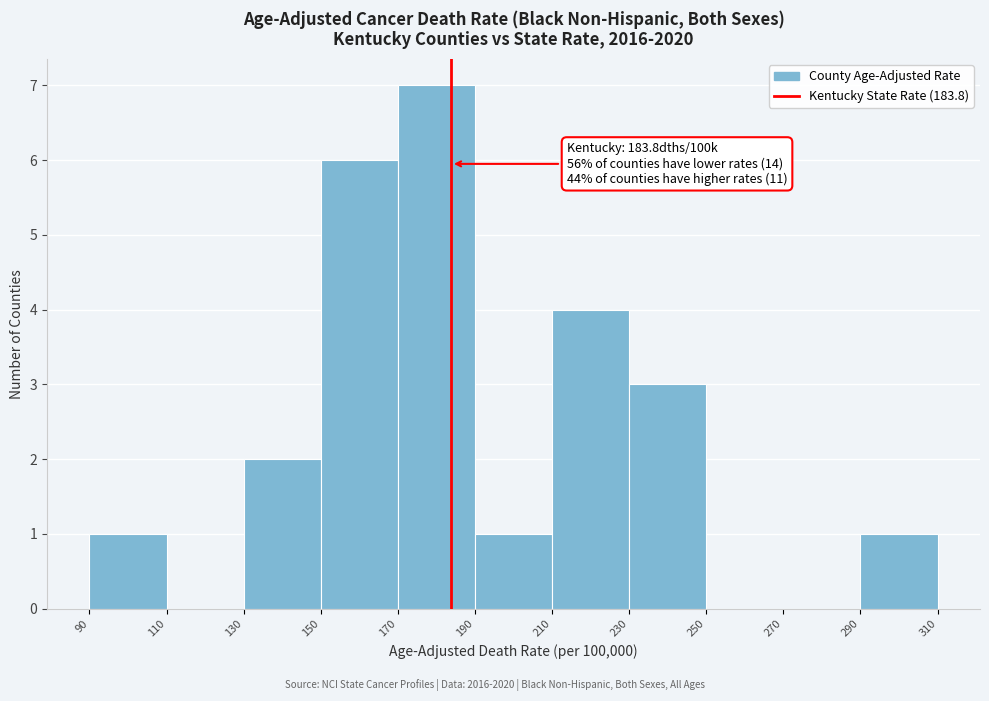

Which range on the x-axis has the tallest bar?

170 to 190